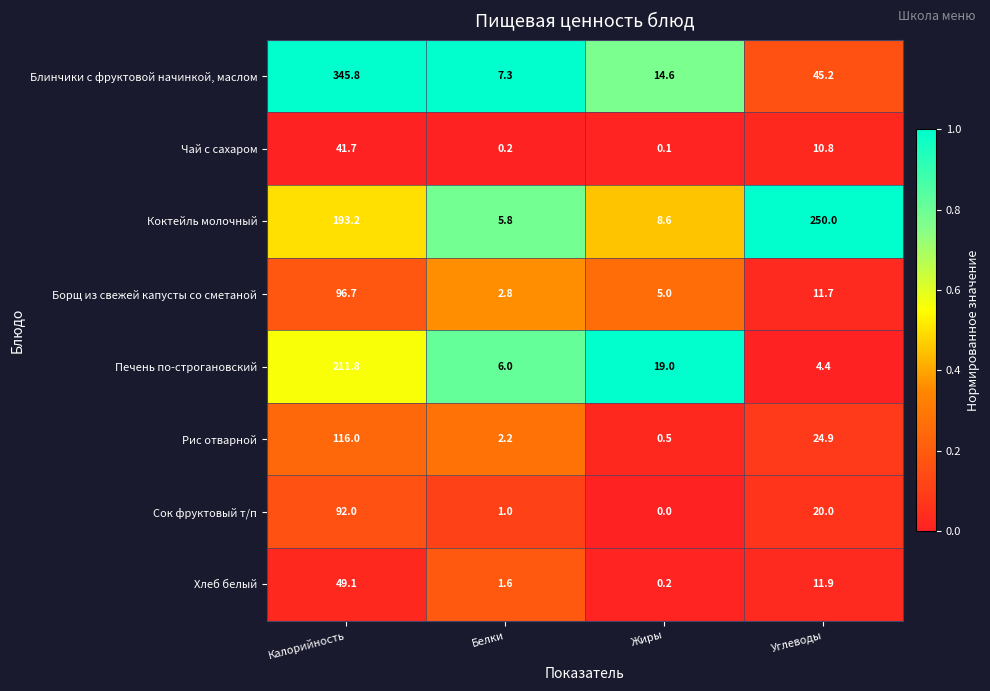

Which category has the lowest value in the Сок фруктовый т/п series?

Жиры